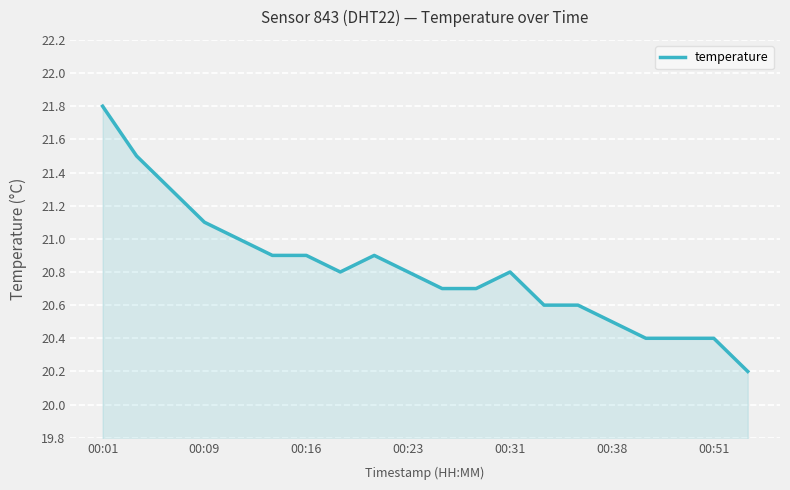

What is the minimum value shown in the chart?

20.2